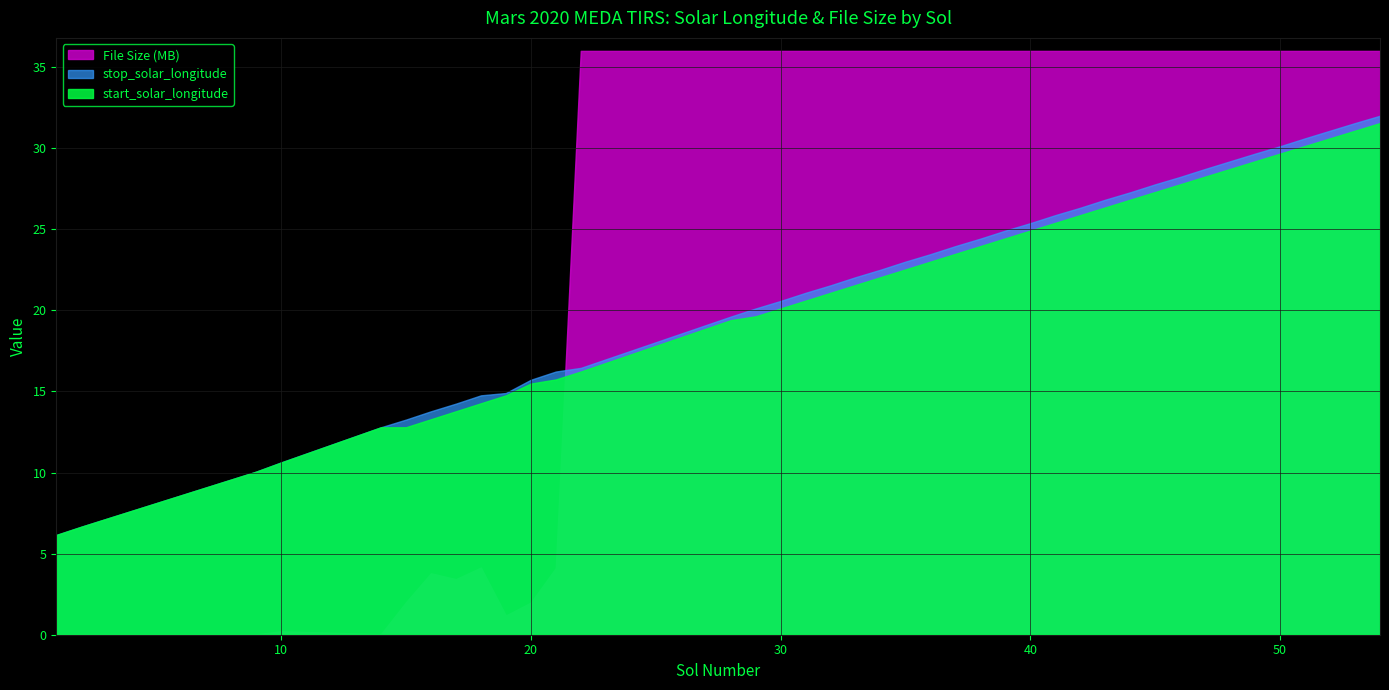

Does the chart display data point markers on the line(s)?

No